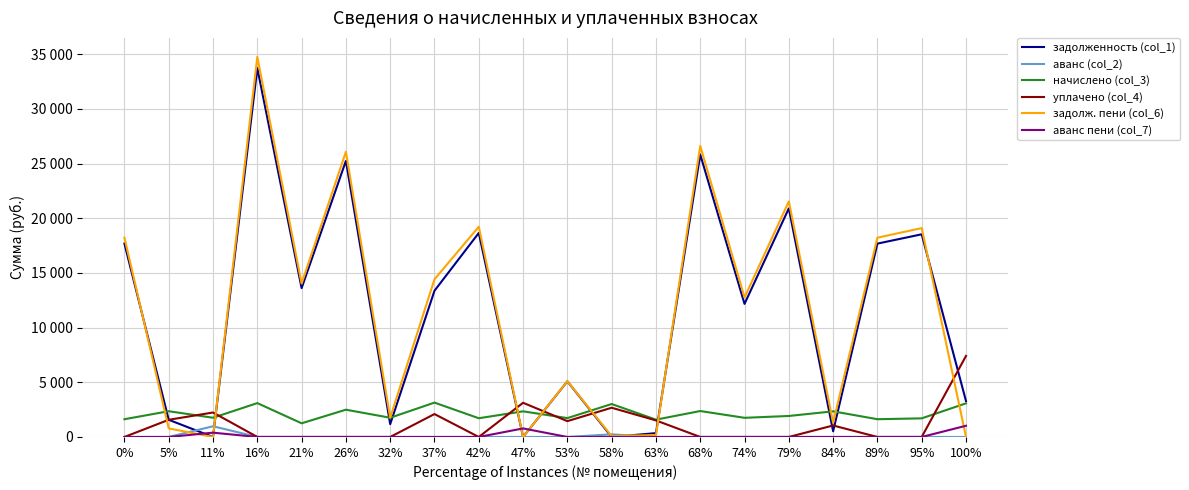

Reading left to right, list all the values displayed in this chart.

задолженность (col_1): 17680.0	1571.0	0.0	33719.6	13609.4	25243.0	1171.2	13370.7	18652.2	0.0	5087.8	0.0	352.1	25821.4	12169.5	20900.2	520.8	17680.0	18530.6	3286.6
аванс (col_2): 0.0	0.0	979.5	0.0	0.0	0.0	0.0	0.0	0.0	0.1	0.0	239.8	0.0	0.0	0.0	0.0	0.0	0.0	0.0	0.0
начислено (col_3): 1623.8	2354.8	1757.7	3096.9	1249.9	2494.3	1757.7	3141.5	1713.1	2343.6	1724.2	3013.2	1584.7	2371.5	1752.1	1919.5	2343.6	1623.8	1701.9	3074.6
уплачено (col_4): 0.0	1571.0	2238.0	0.0	0.0	0.0	0.0	2095.9	0.0	3126.0	1448.0	2672.9	1513.2	0.0	0.0	0.0	1049.9	0.0	0.0	7407.0
задолж. пени (col_6): 18221.2	784.9	0.0	34751.9	14026.1	26074.5	1757.1	14417.9	19223.2	0.0	5104.5	77.2	175.2	26611.9	12753.5	21540.0	1302.0	18221.2	19097.9	0.0
аванс пени (col_7): 0.0	0.0	393.6	0.0	0.0	0.0	0.0	0.0	0.0	781.9	0.0	0.0	0.0	0.0	0.0	0.0	0.0	0.0	0.0	1025.6